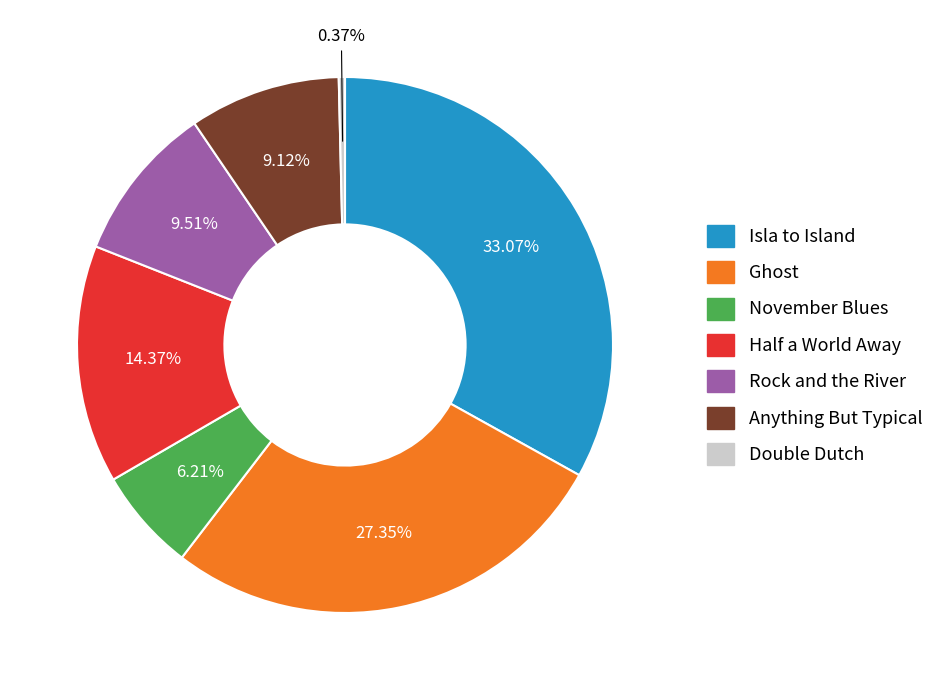

To the nearest percent, what is the difference between the largest and smallest slice percentages?

33%